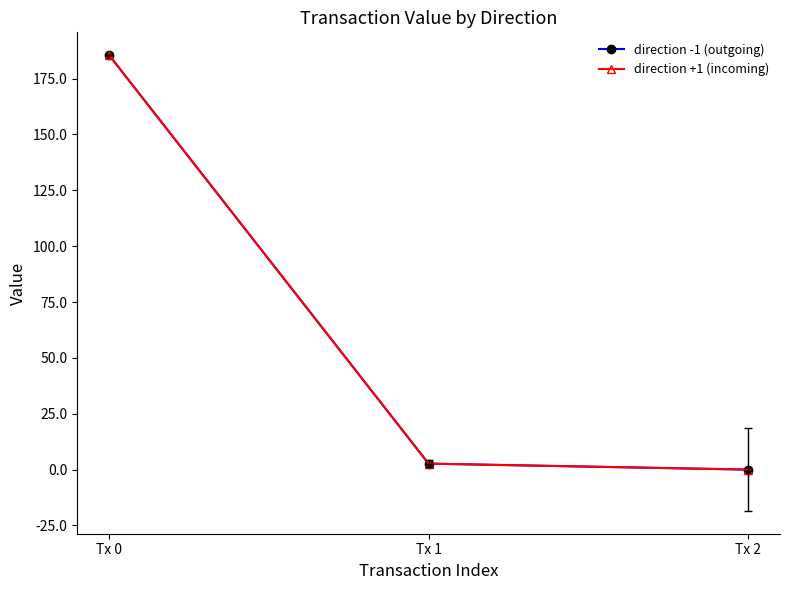

Does the chart have visible grid lines?

No